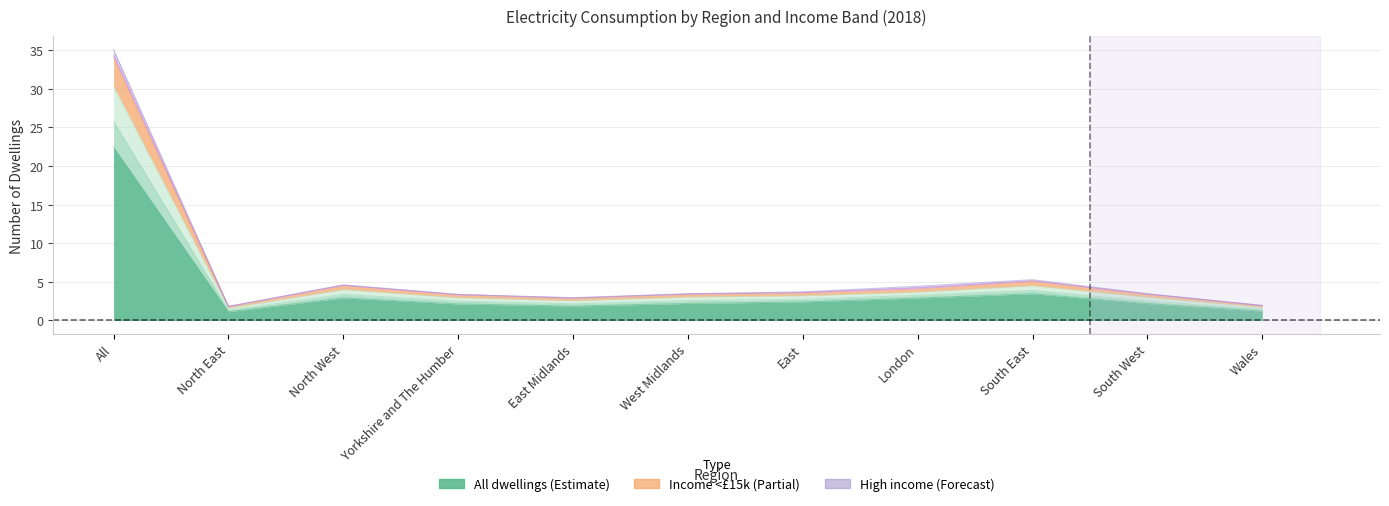

What is the value of the All dwellings point at the 4th from the left?

2.1